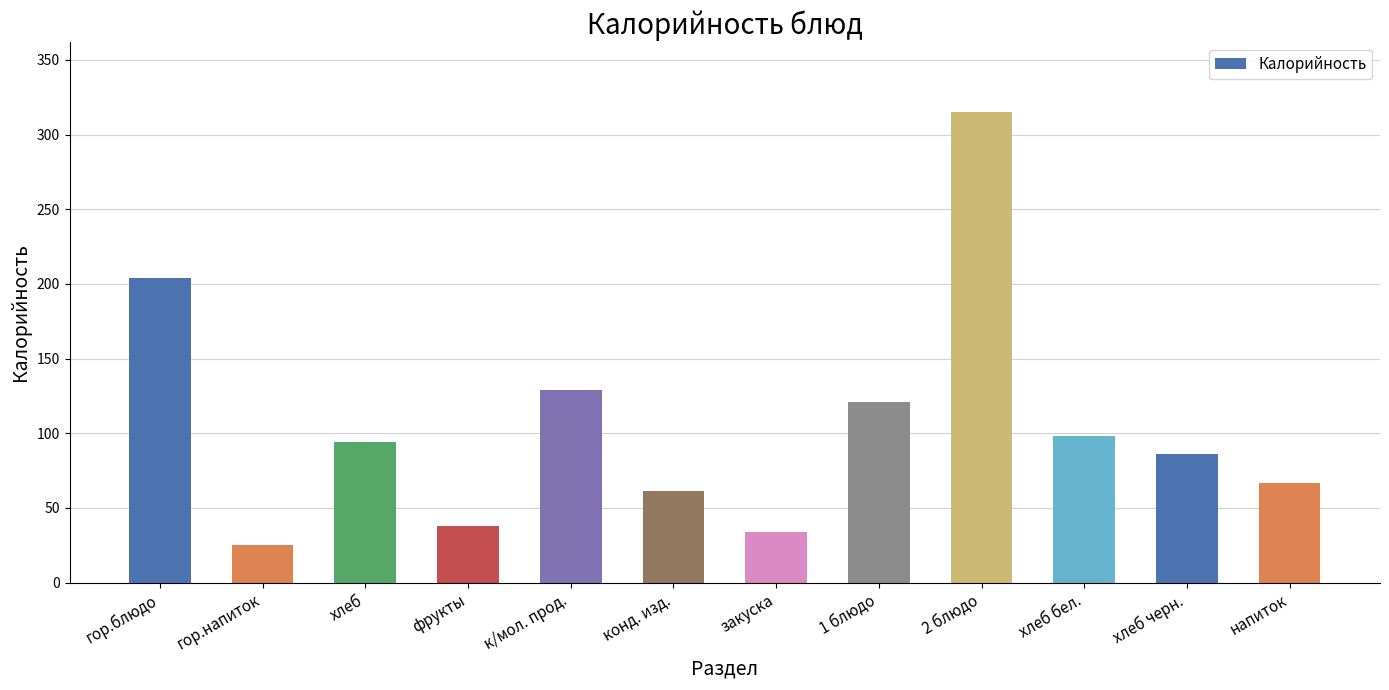

What is the change in value from хлеб to 2 блюдо?

+220.9